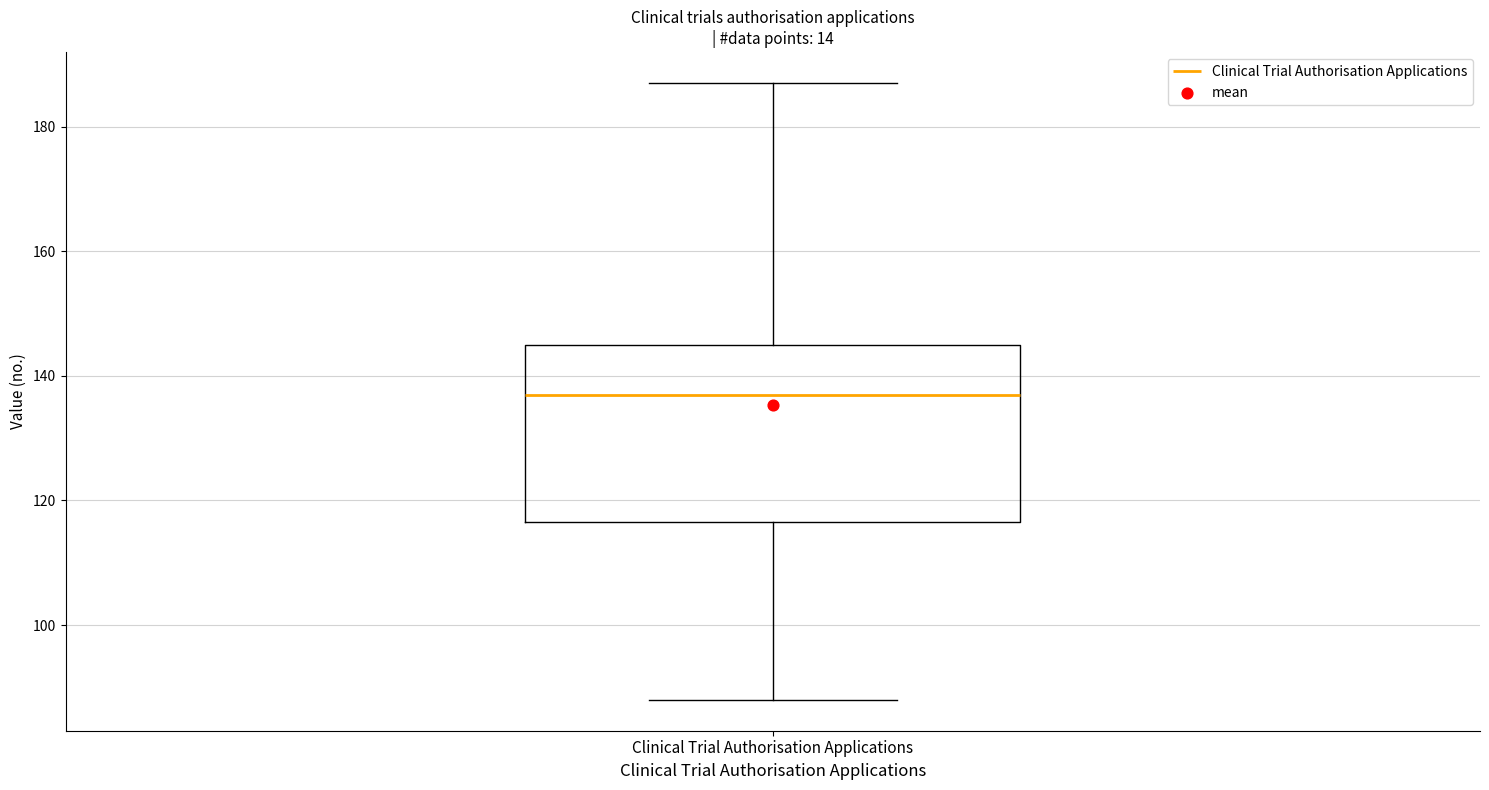

Transcribe this box plot: give where the median line is, the range the box spans, and where the two whiskers end, as read against the y-axis. The values are not printed on the chart, so give them approximately, as read against the axis.

median 138, box 116 to 146, whiskers 88 to 188